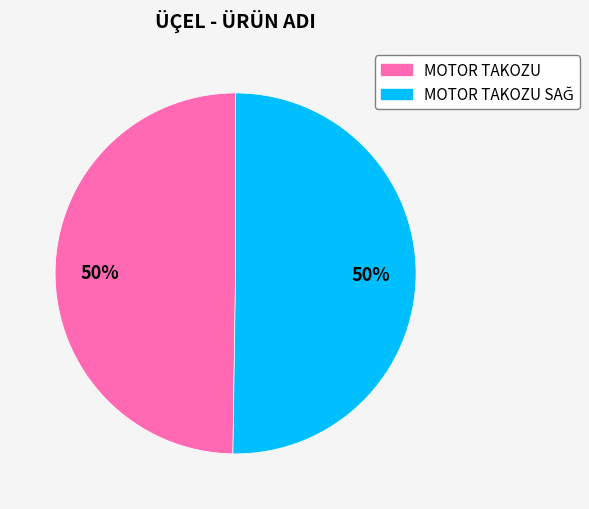

To the nearest percent, what is the average slice percentage?

50%